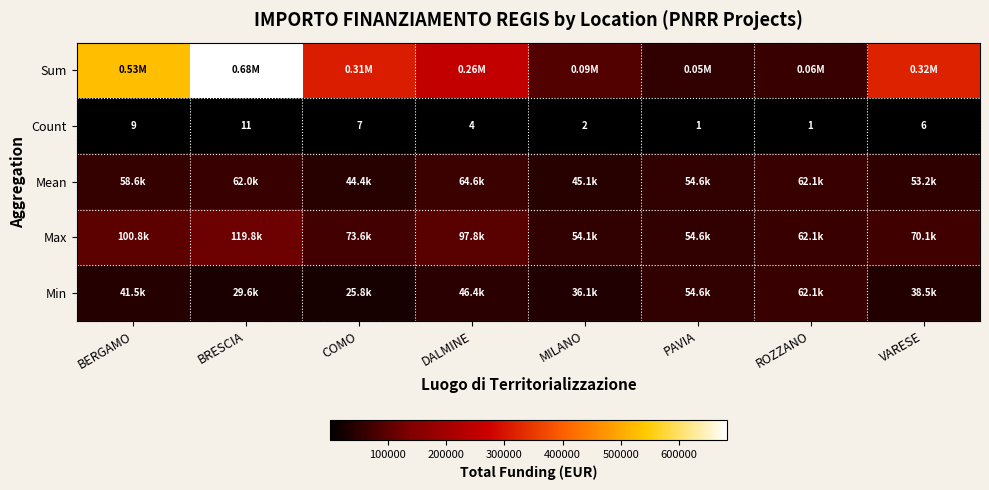

Is it true that Min equals 29640.7 at BRESCIA?

True